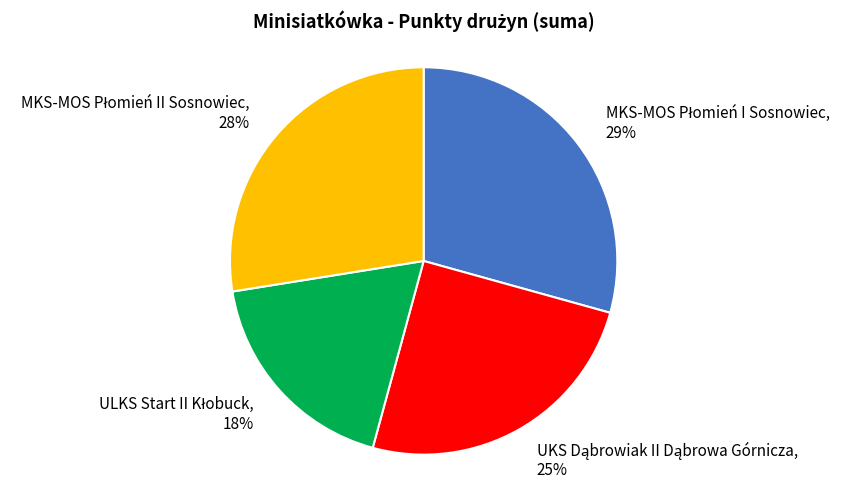

Is there any slice that represents more than half of the pie?

No